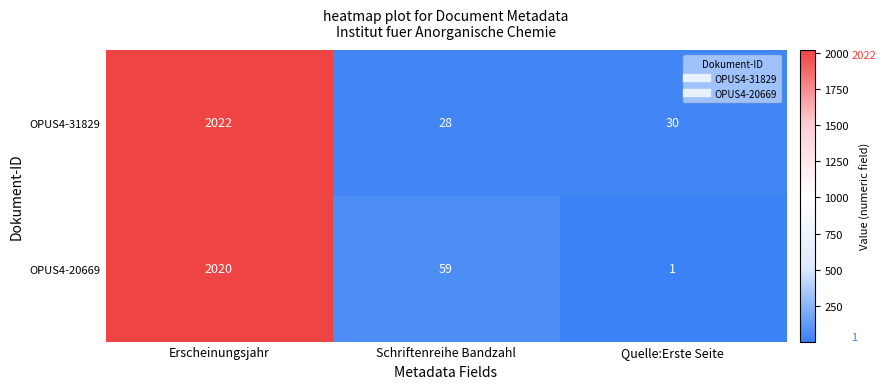

At which category does the chart reach its peak across all series?

Erscheinungsjahr